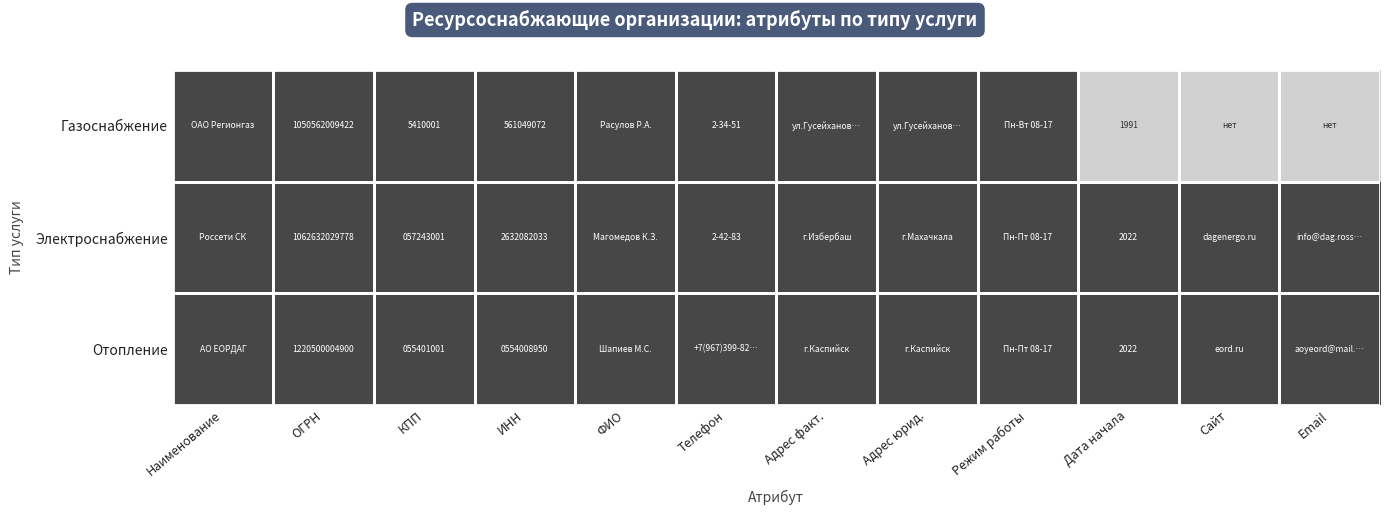

The value of Газоснабжение at ИНН is 272394585. True or false?

False